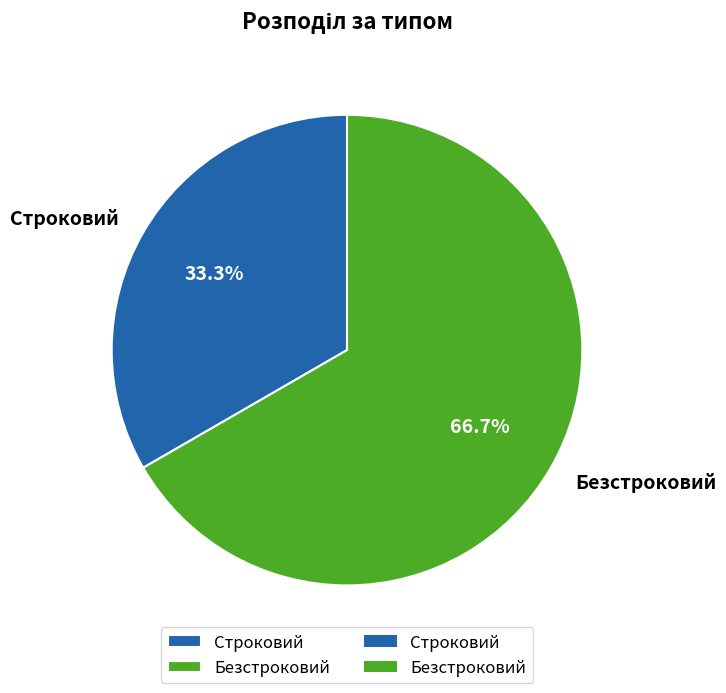

What percentage is the Строковий slice, to the nearest percent?

33%